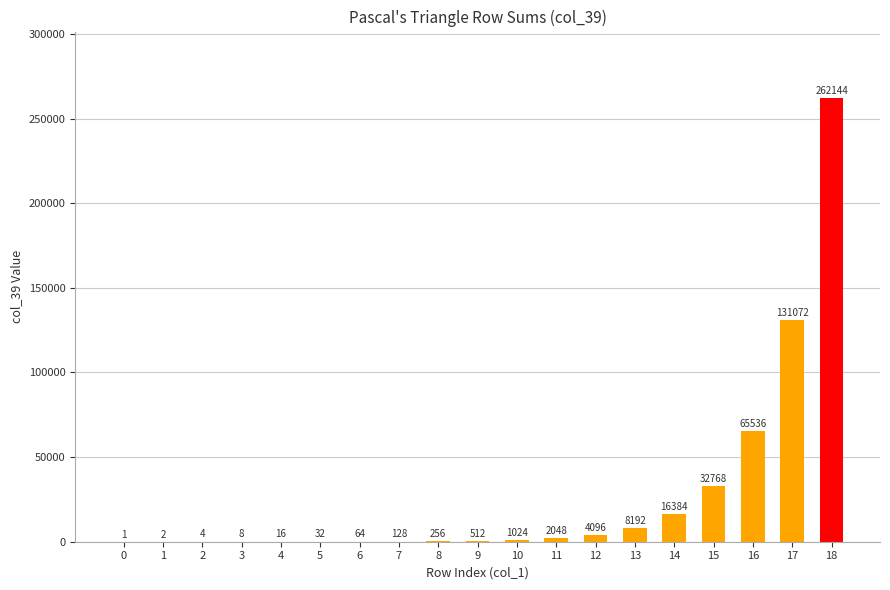

What is the greatest value displayed?

262144